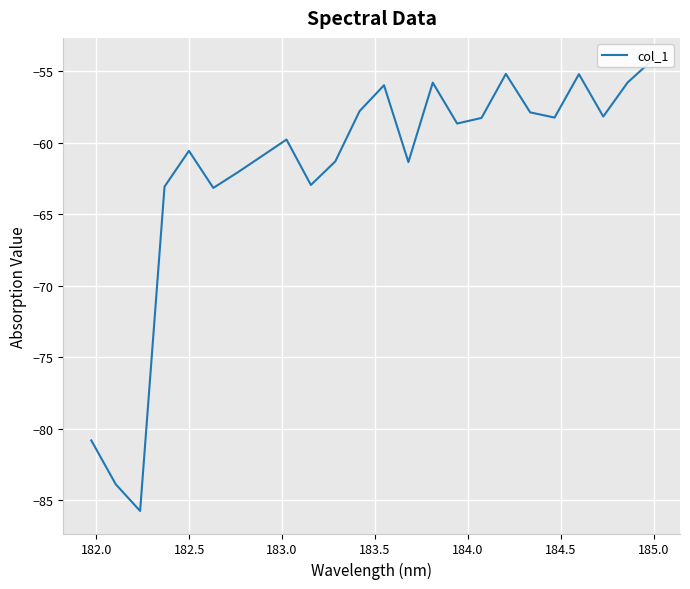

What is the average value?

-61.9